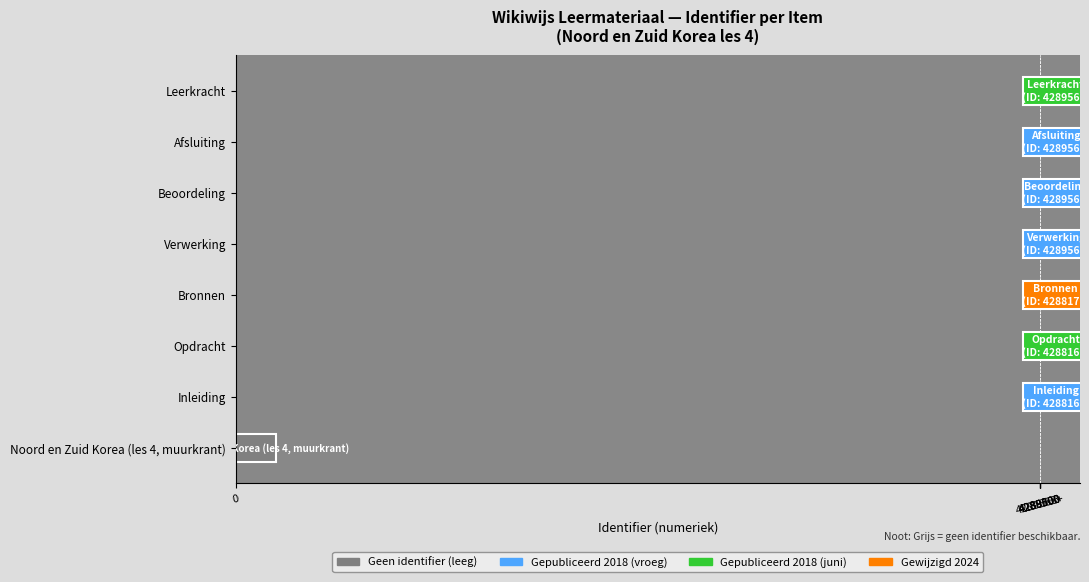

Reading left to right, list all the values displayed in this chart.

Noord en Zuid Korea (les 4, muurkrant)=0	Inleiding=4288163	Opdracht=4288166	Bronnen=4288171	Verwerking=4289563	Beoordeling=4289562	Afsluiting=4289568	Leerkracht=4289566